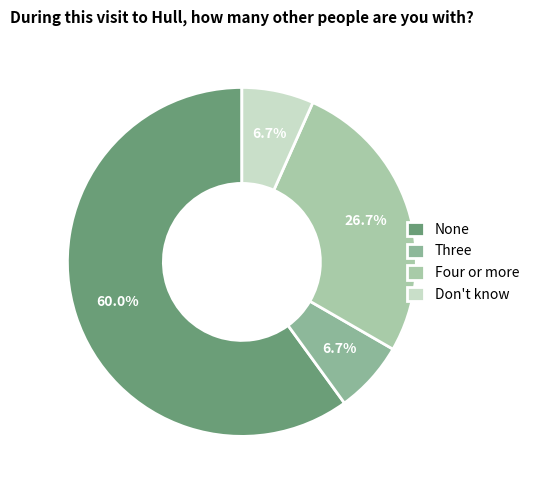

Which slice is the smallest?

Three